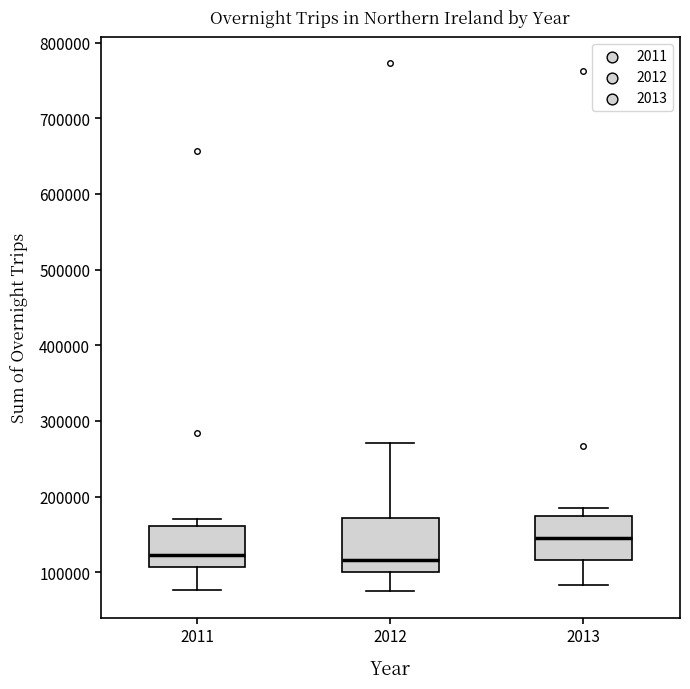

Reading left to right, read every box against the y-axis: the position of its median line, the range the box covers, and the ends of its whiskers. The values are not printed on the chart, so give them approximately, as read against the axis.

2011: median 120000, box 110000 to 160000, whiskers 80000 to 170000
2012: median 120000, box 100000 to 170000, whiskers 70000 to 270000
2013: median 150000, box 120000 to 170000, whiskers 80000 to 180000